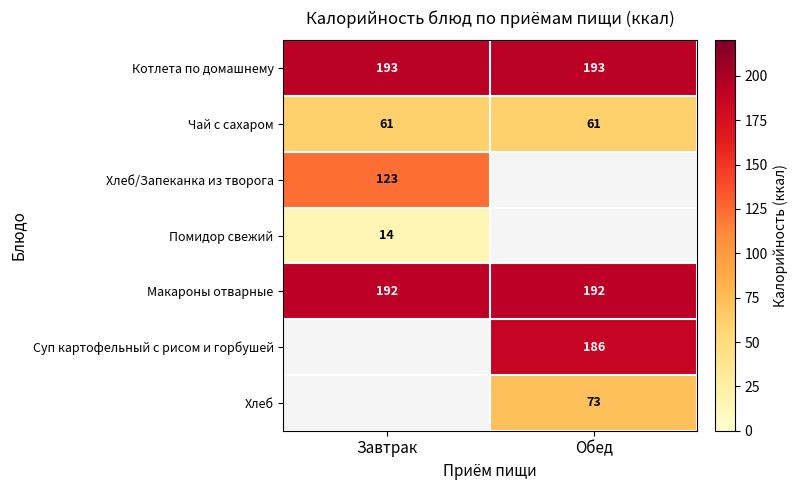

What is the sum of all Котлета по домашнему values?

386